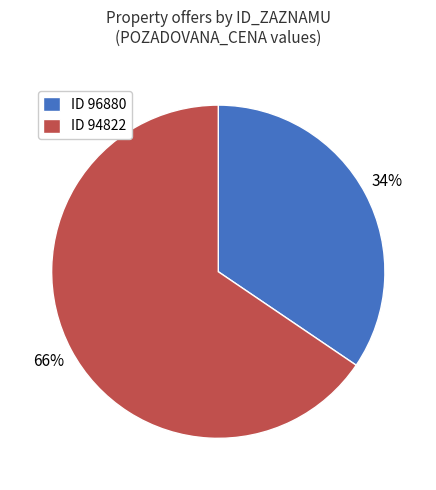

Rank the categories by value from highest to lowest.

ID 94822, ID 96880